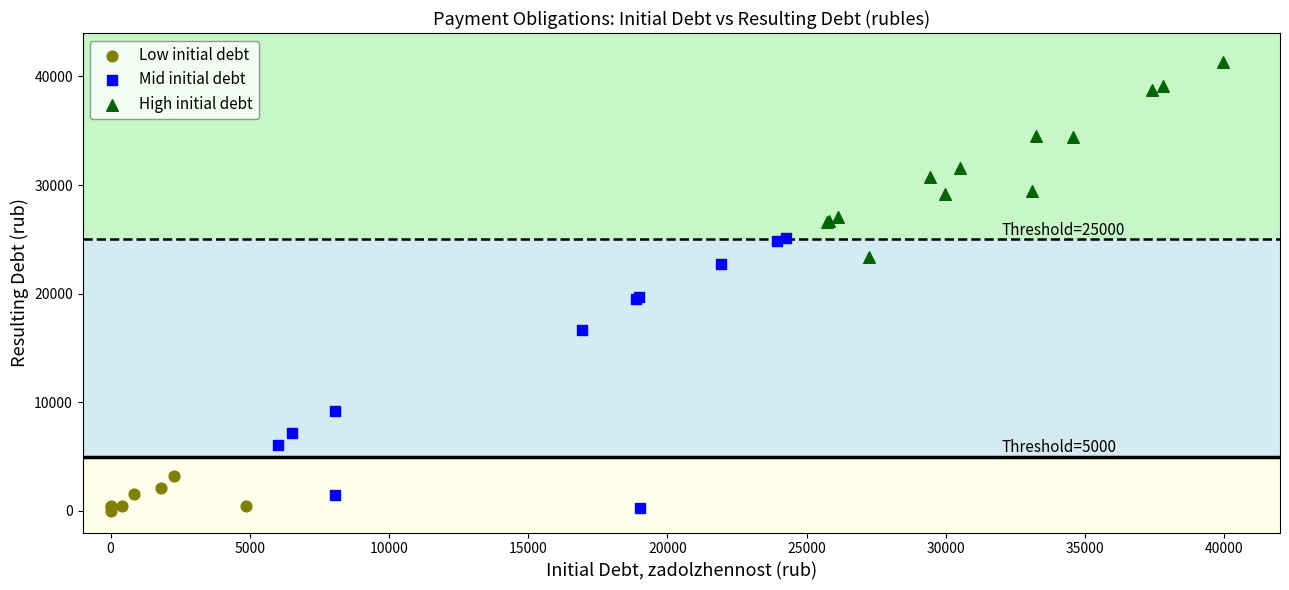

Which series has the widest spread of Y values?

Mid initial debt